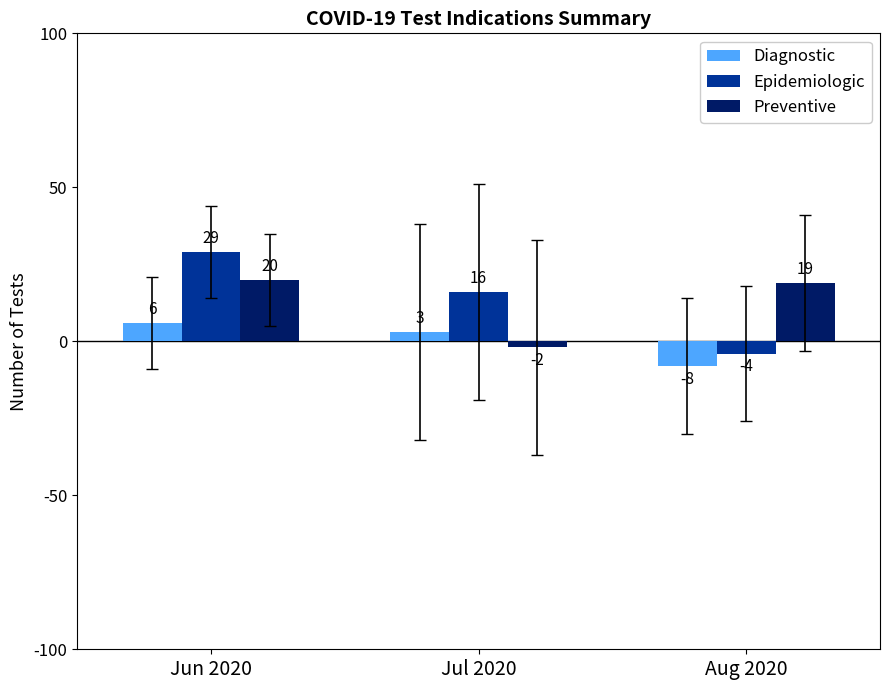

Which series has the largest range (max minus min)?

Epidemiologic